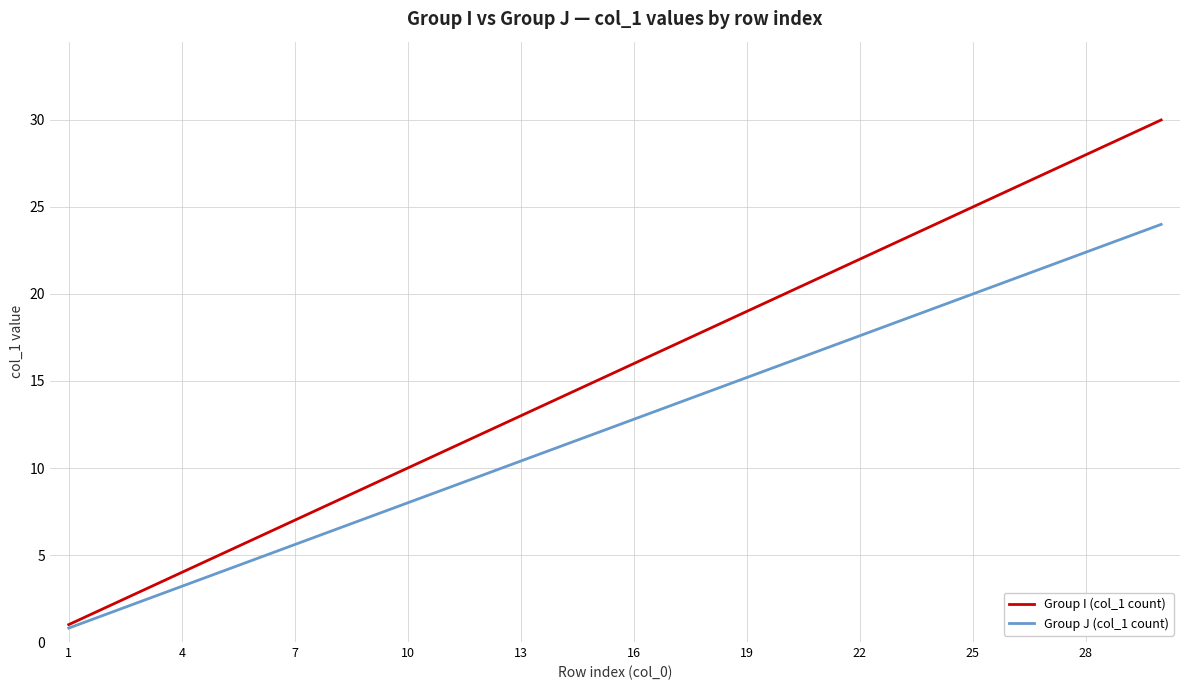

Is this an area chart (filled region under the line)?

No